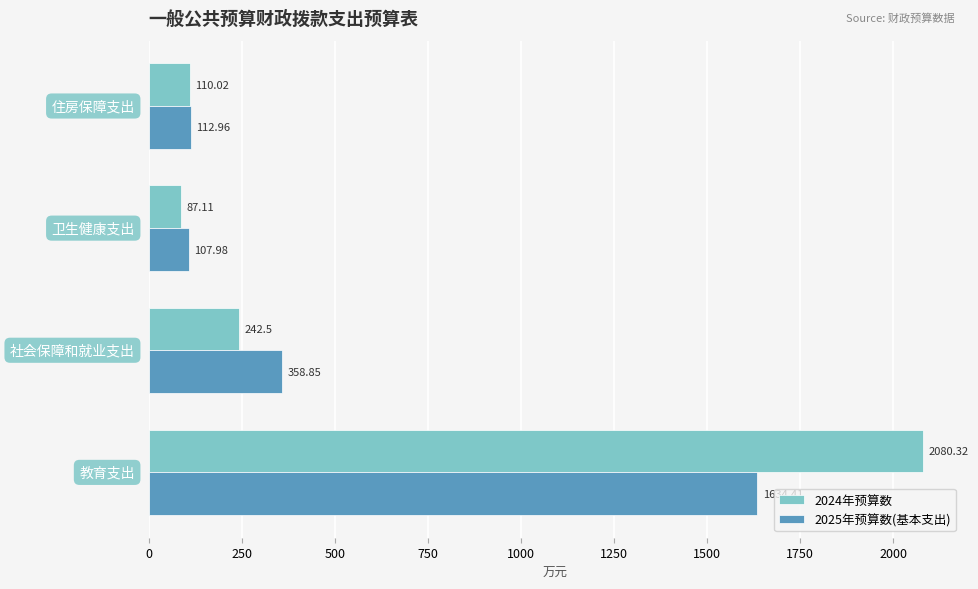

Which series has the largest total across all categories?

2024年预算数